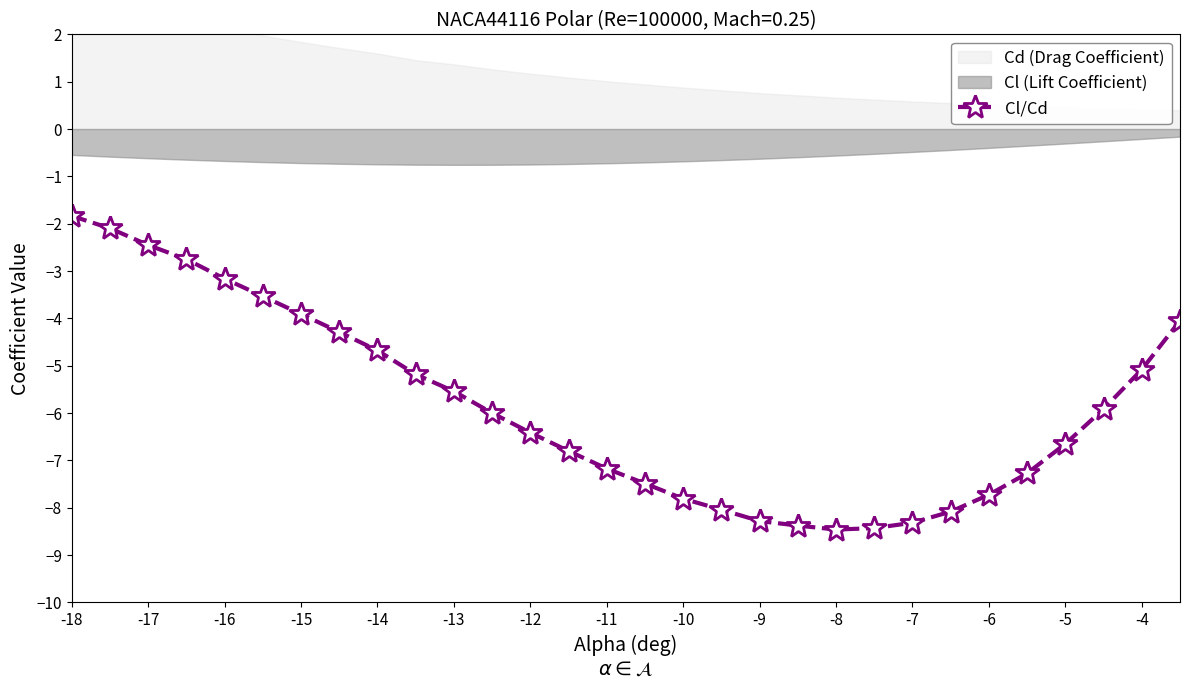

The value of Cl/Cd at -12 is -2.1. True or false?

False